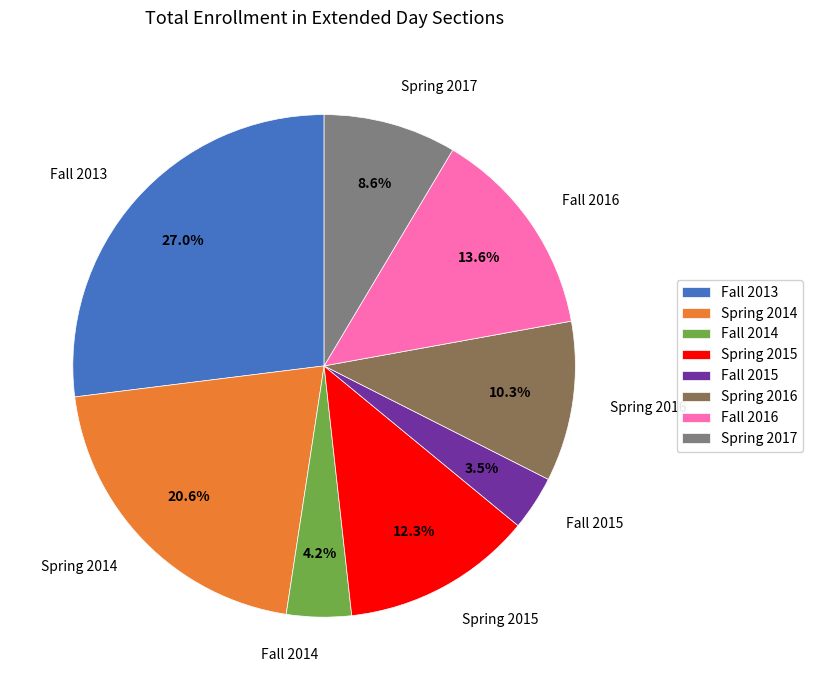

Which category has the biggest portion of the pie?

Fall 2013